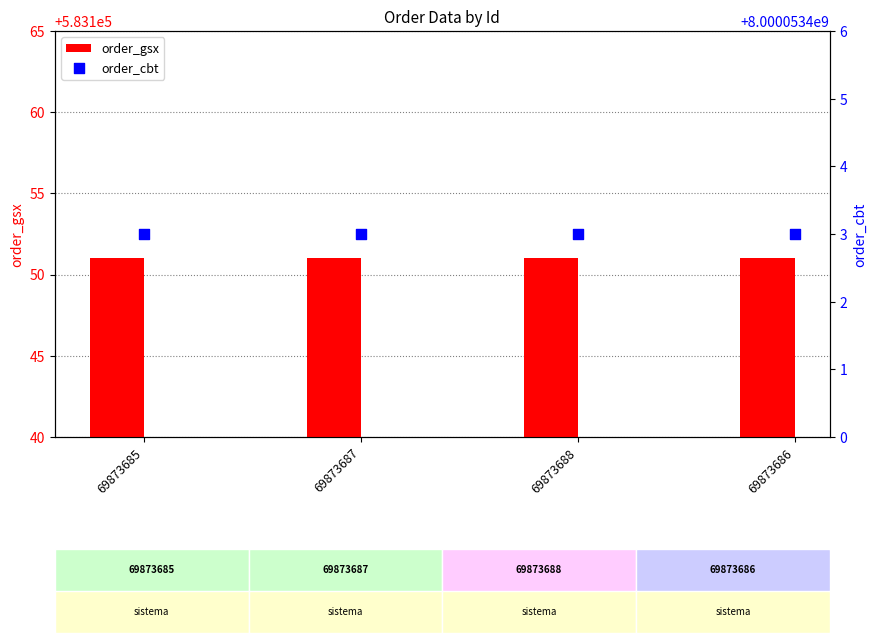

What is the total value across all series at 69873687?

8000636554